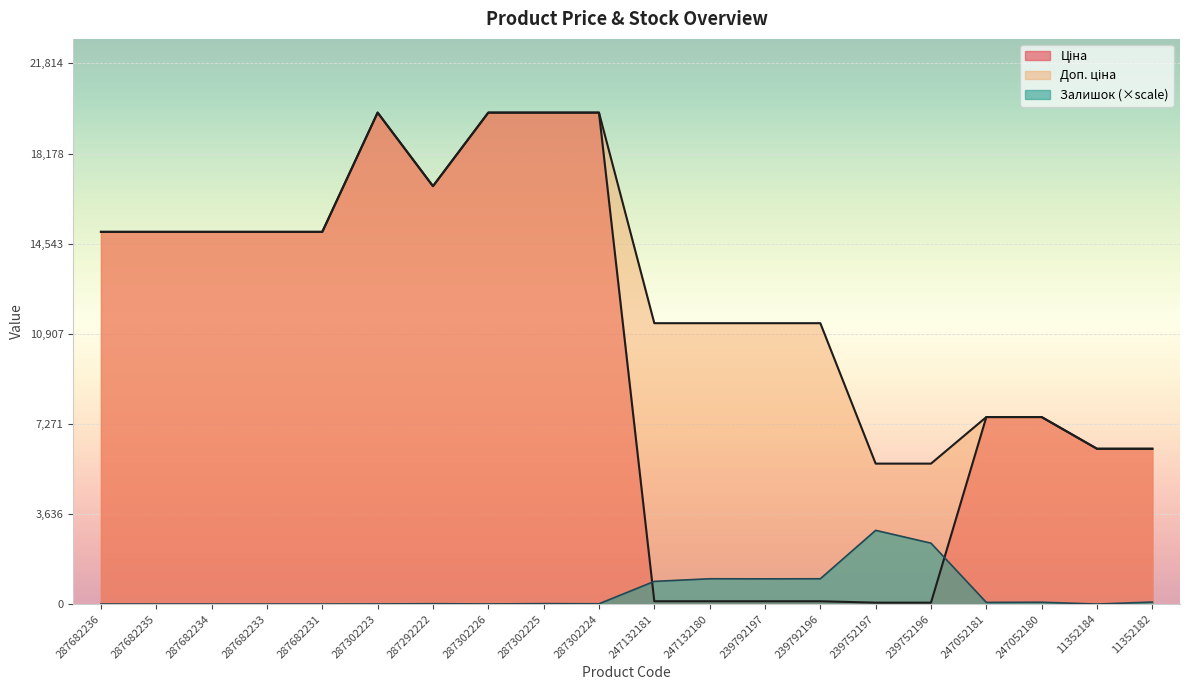

Where is the first local maximum for Залишок?

287292222